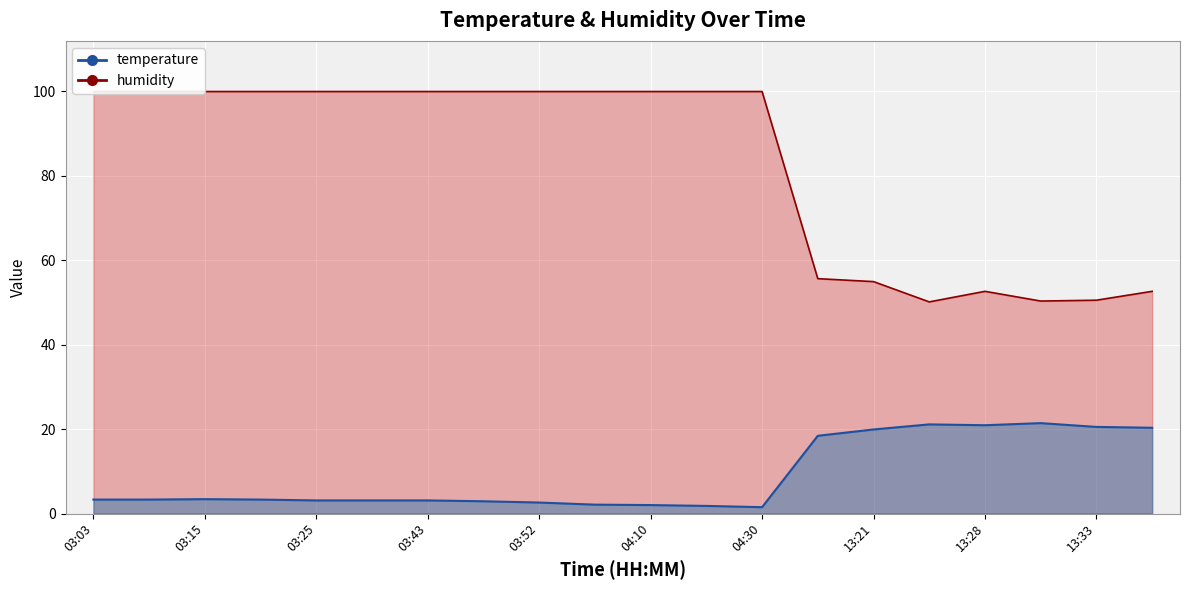

True or false: temperature and humidity cross at least once.

False